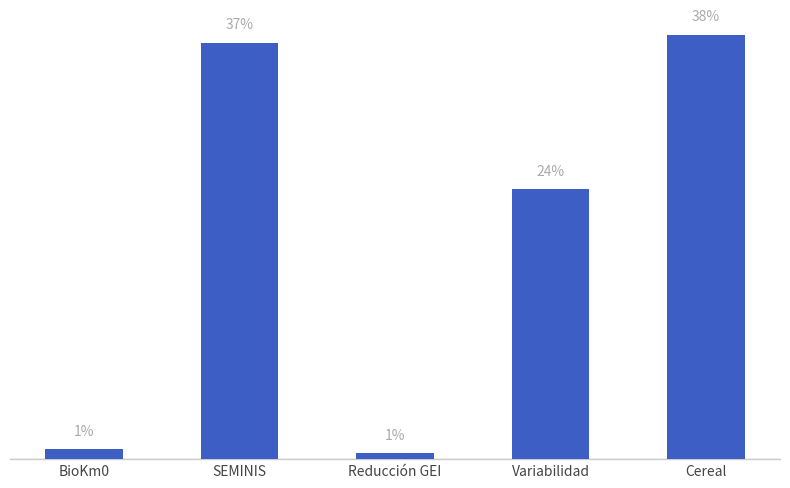

Rank the categories by value from lowest to highest.

Reducción GEI, BioKm0, Variabilidad, SEMINIS, Cereal